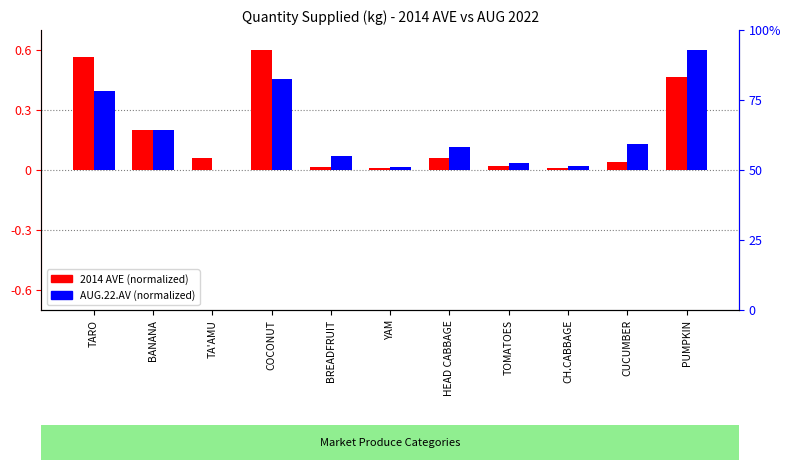

What is the sum of the AUG.22.AV (normalized) values at CH.CABBAGE and HEAD CABBAGE?

0.1